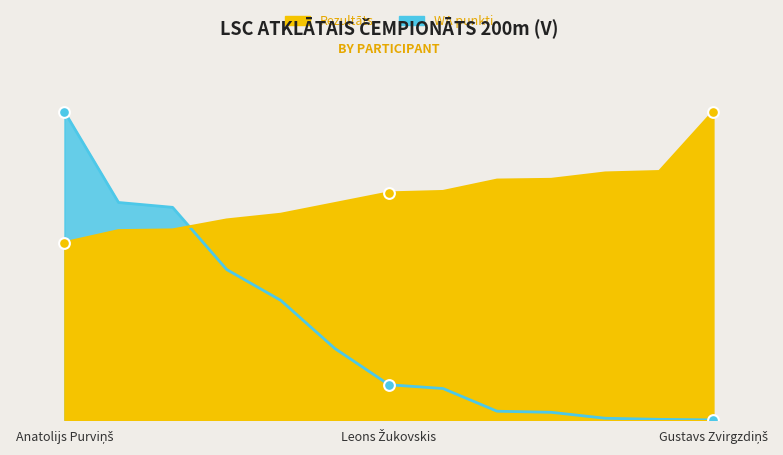

Which series has the largest total across all categories?

Rezultāts